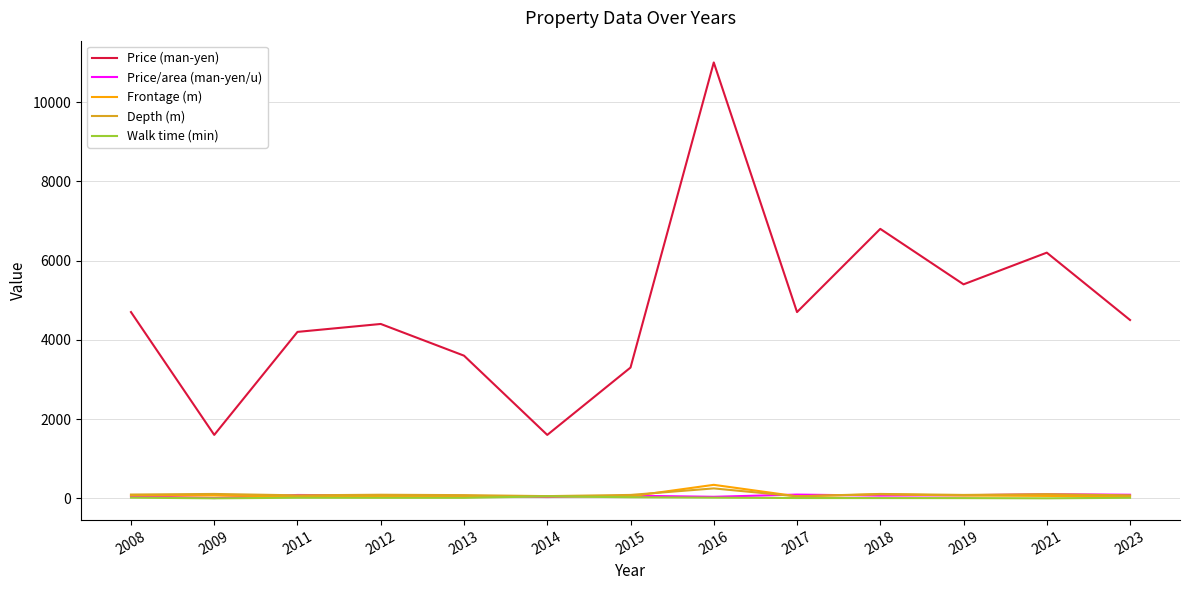

True or false: Depth (m) has a value of 75.0 at 2011.

True